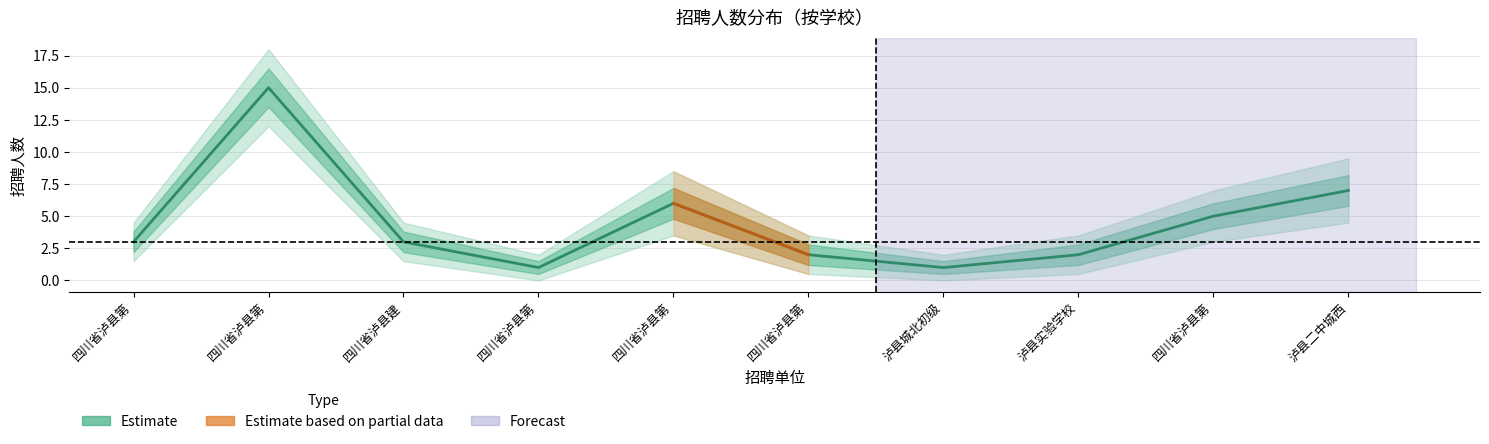

How many interior local peaks (higher than both neighbors) does the data have?

2